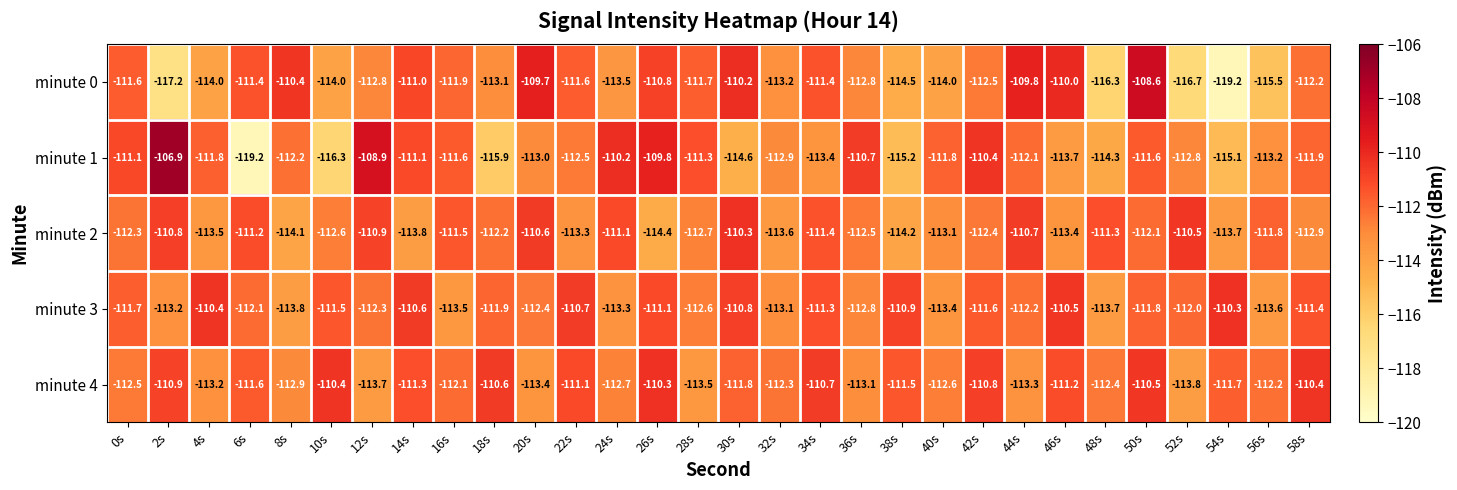

What is the average value of the minute 3 series?

-112.0